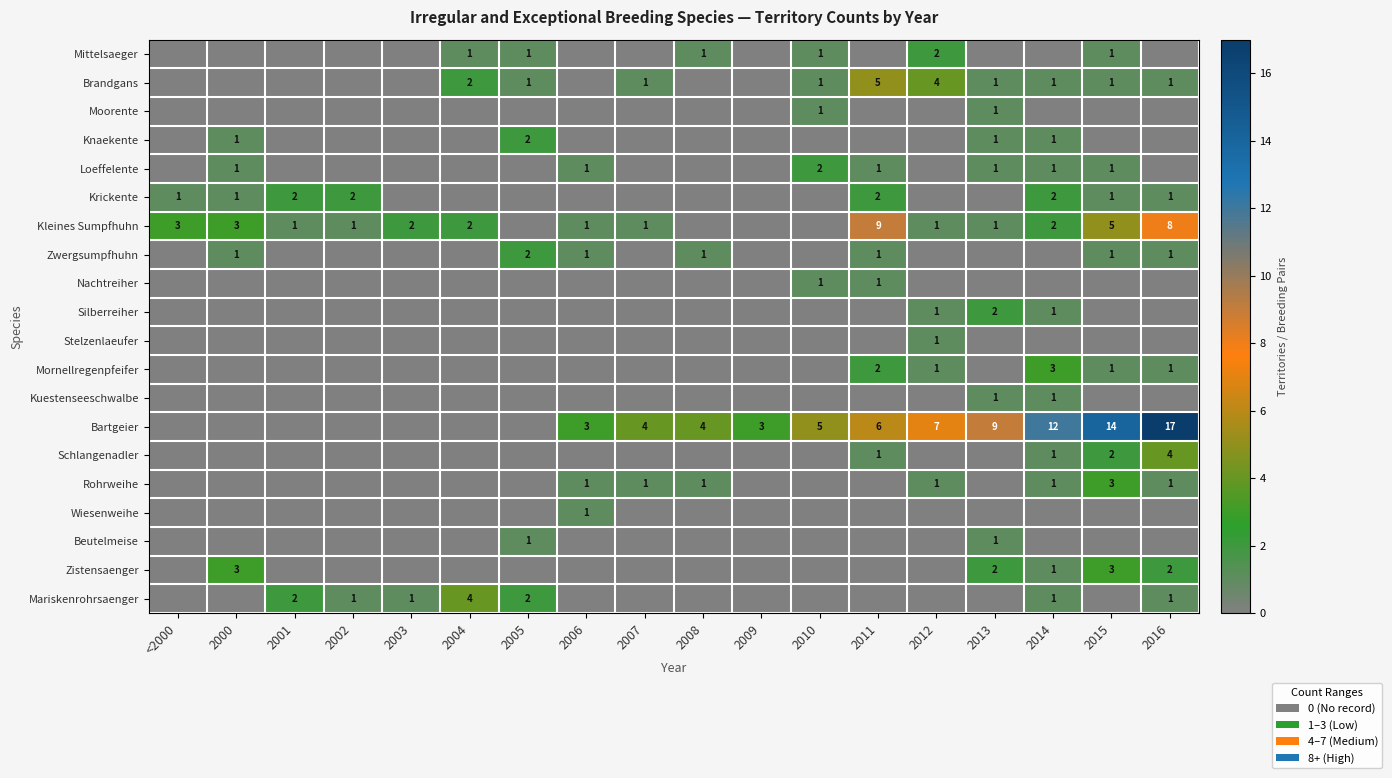

At which label does Mittelsaeger reach its peak?

2012